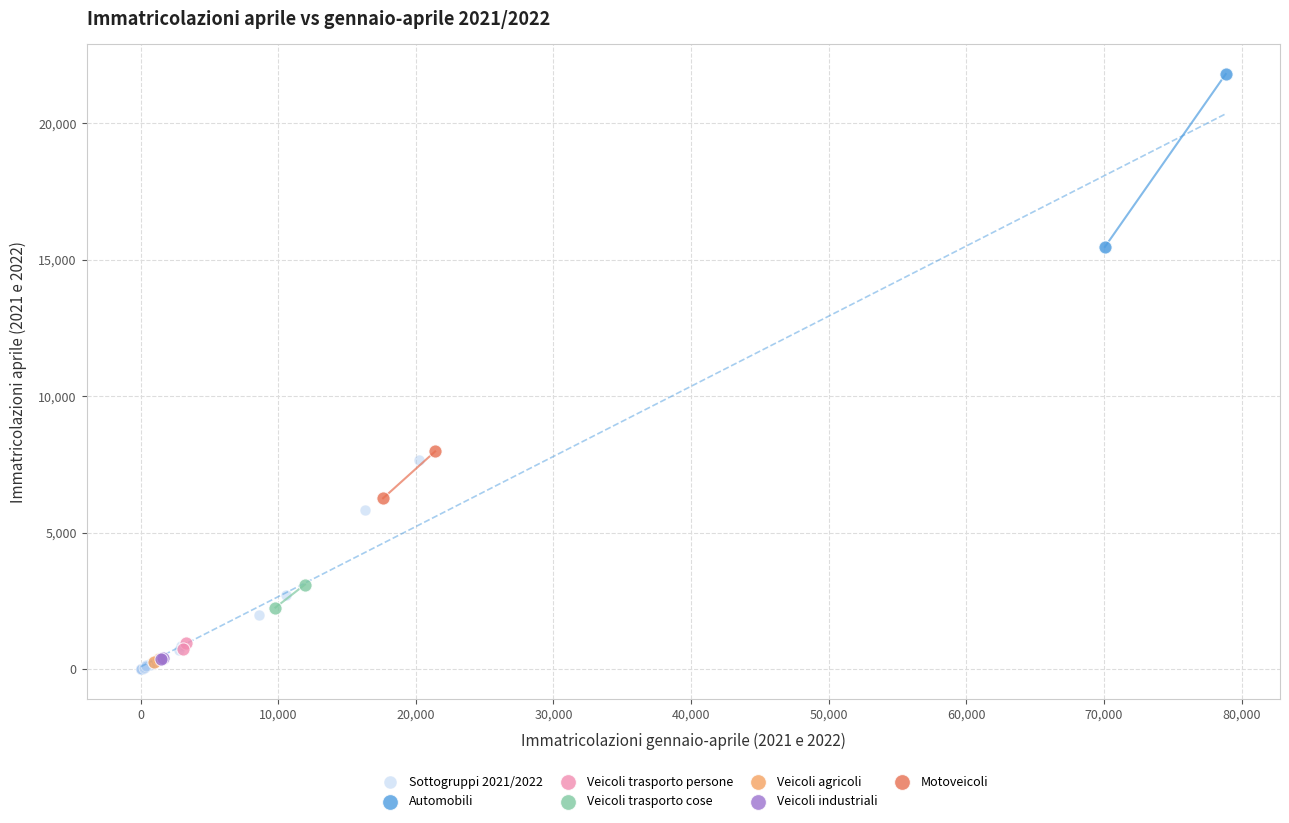

Which series contains the lowest Y value?

Sottogruppi 2021/2022